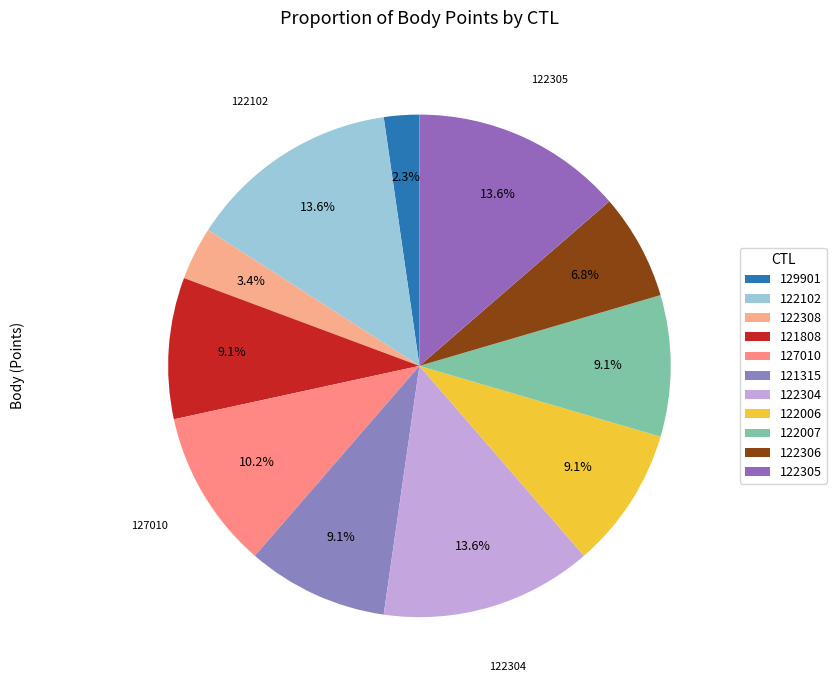

Count the number of slices in the pie.

11